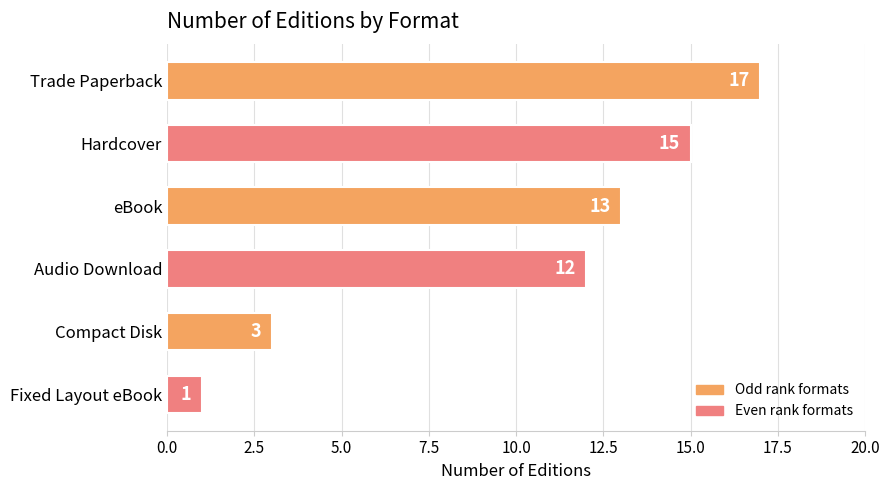

How many values are below 13?

3